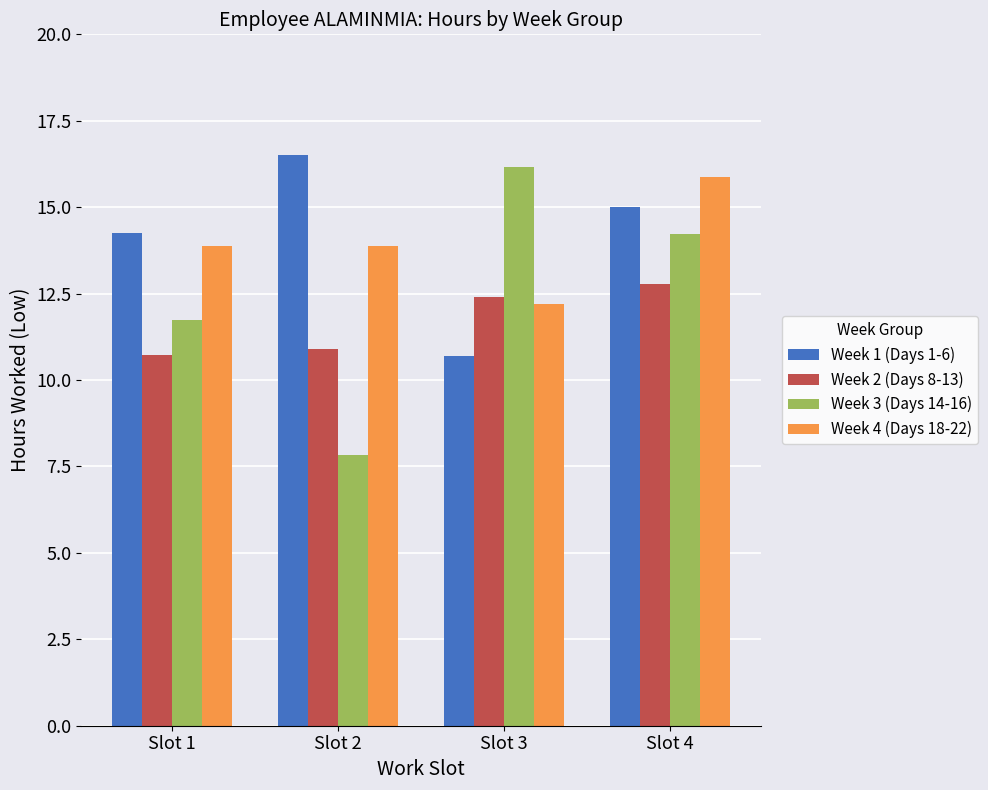

What is the difference between the maximum and minimum values in the Week 1 (Days 1-6) series?

5.8